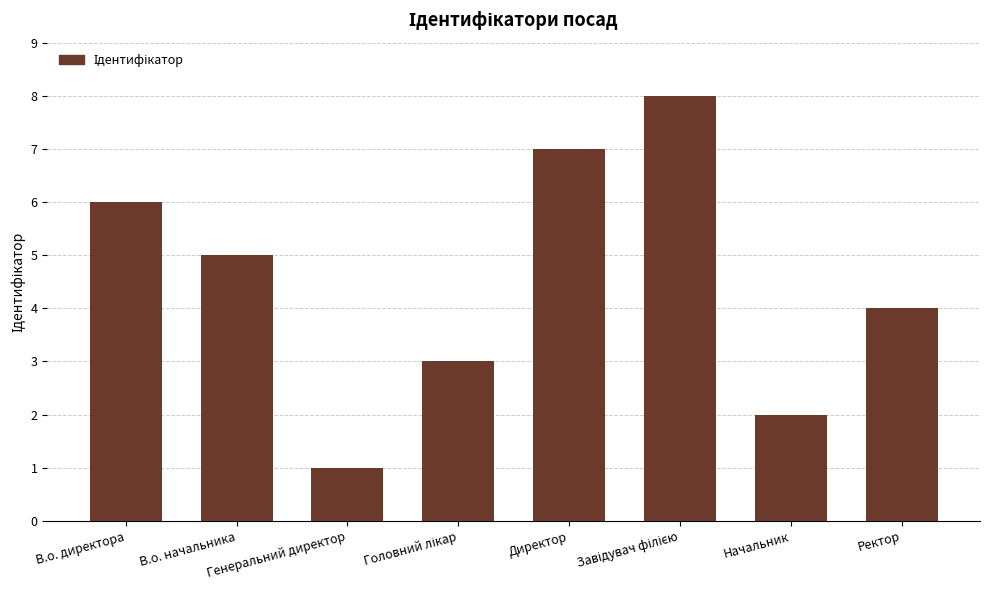

What is the maximum value shown in the chart?

8